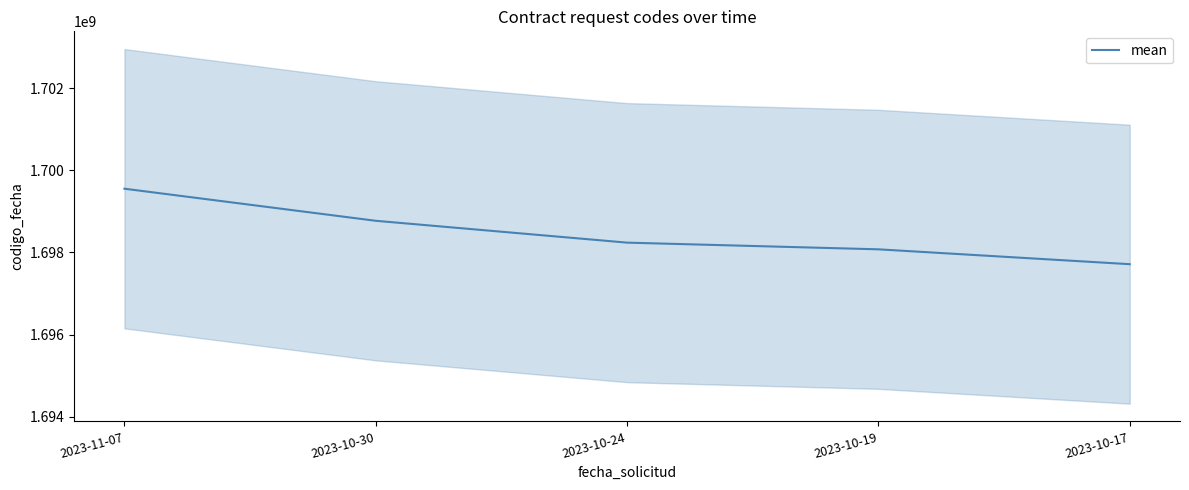

What is the label of the 1st point from the left?

2023-11-07